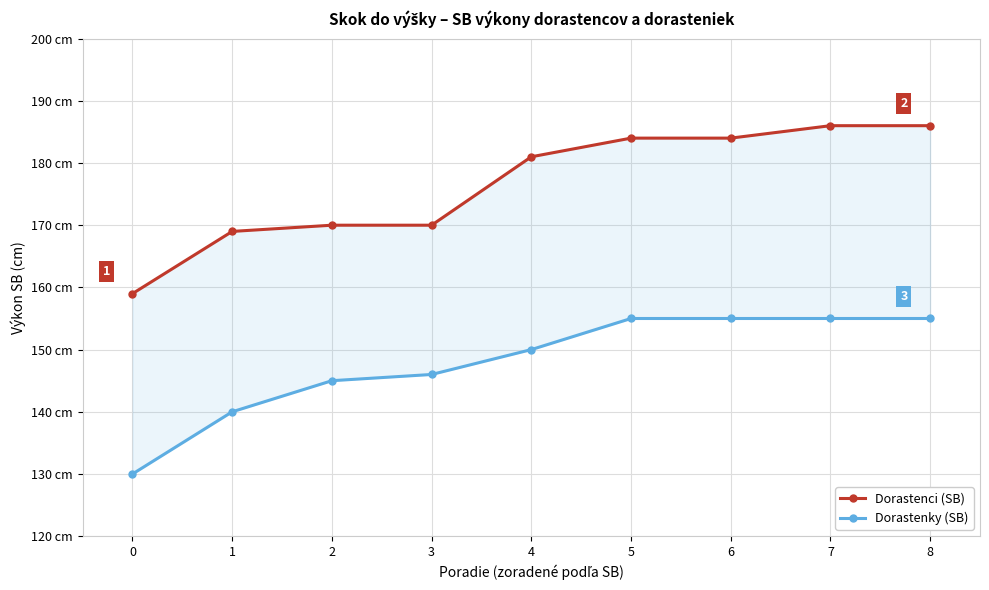

How many data points does each series have?

9